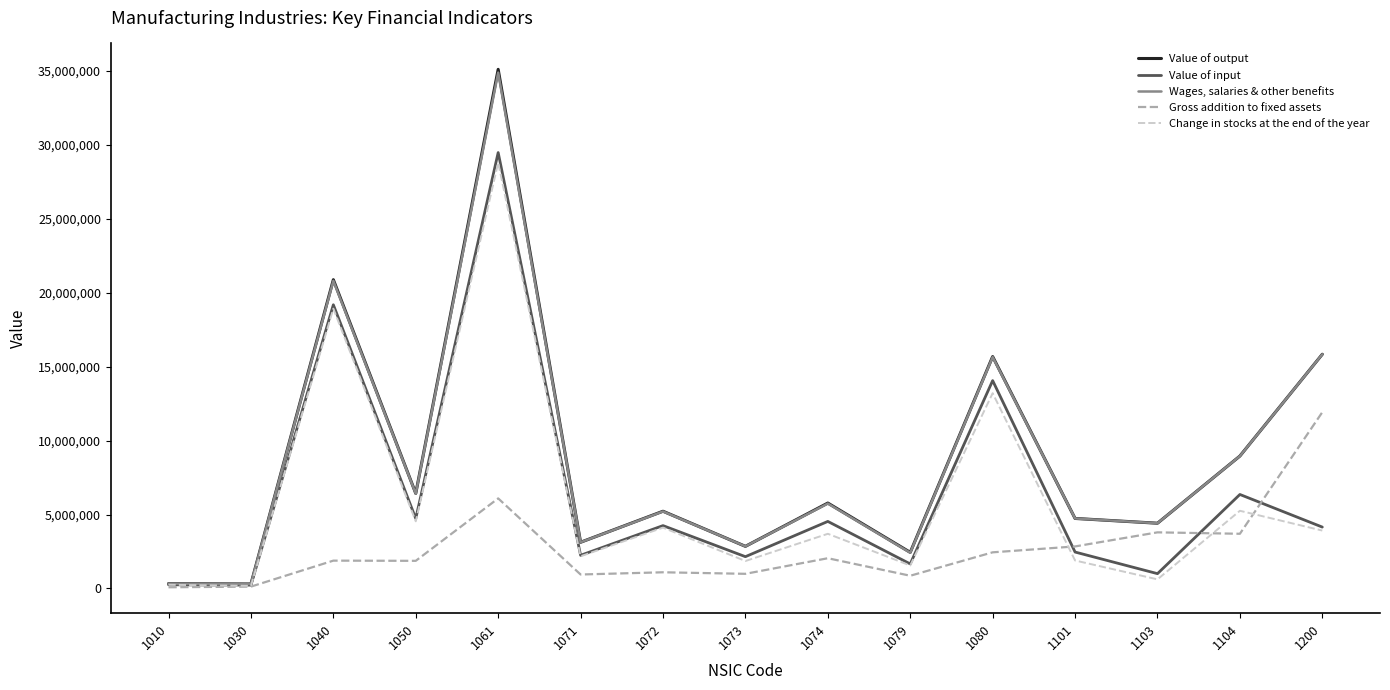

The value of Change in stocks at the end of the year at 1200 is 3916638. True or false?

True